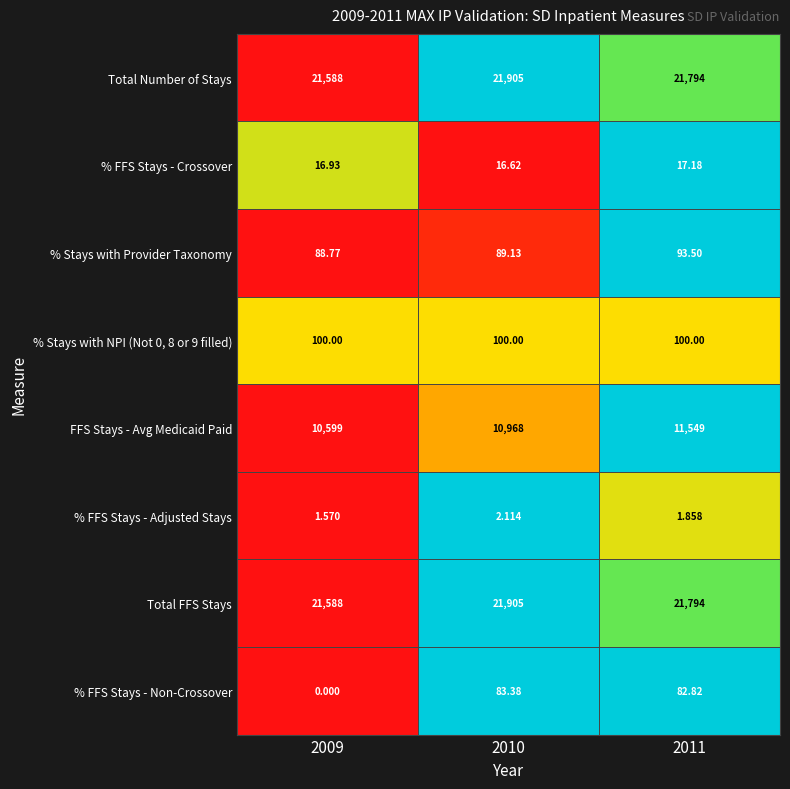

Which series has the largest range (max minus min)?

FFS Stays - Avg Medicaid Paid